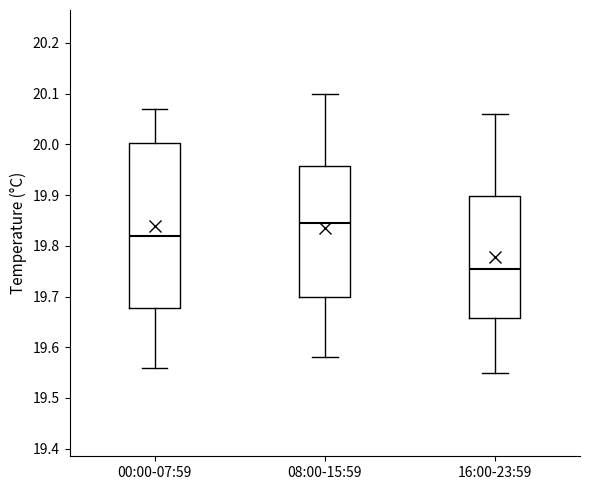

Which box has the lowest median line?

16:00-23:59